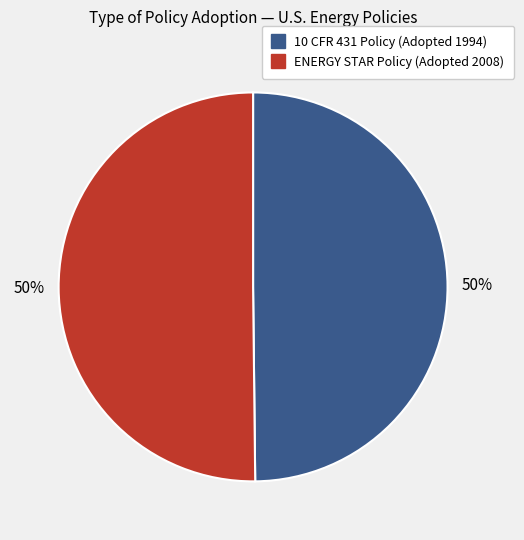

To the nearest percent, what is the average slice percentage?

50%